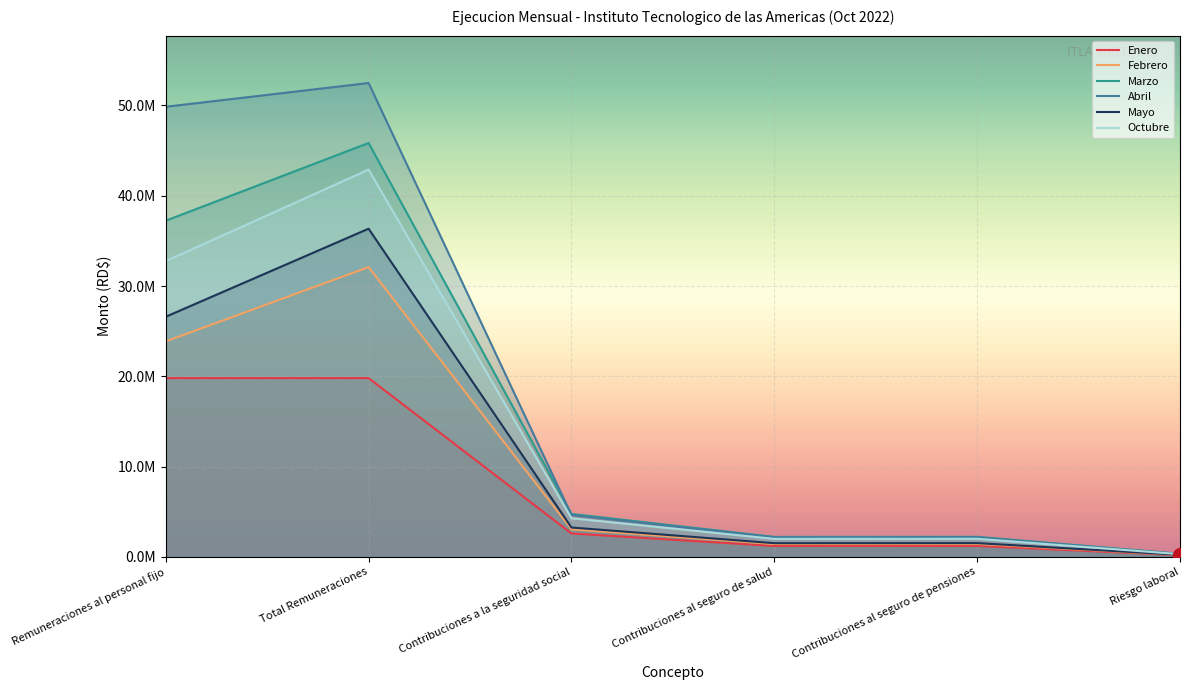

True or false: Febrero and Enero intersect in this chart.

False